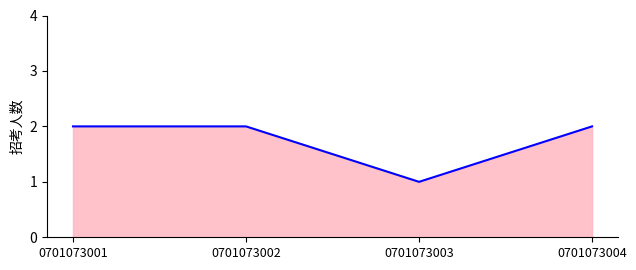

Reading right to left, what are all the values shown in this chart?

2	1	2	2